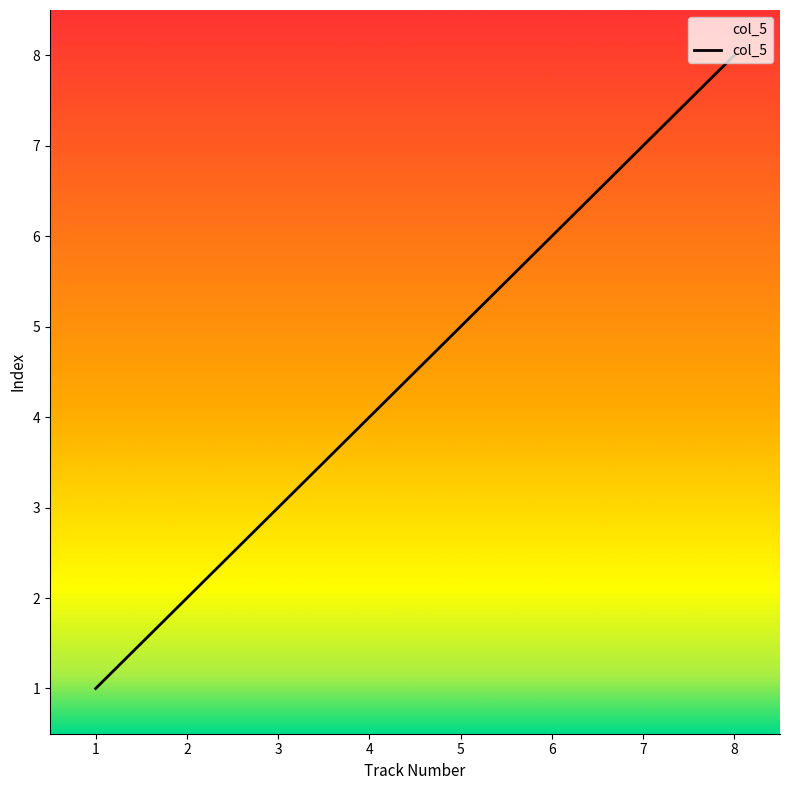

Reading left to right, what are all the values shown in this chart?

1	2	3	4	5	6	7	8